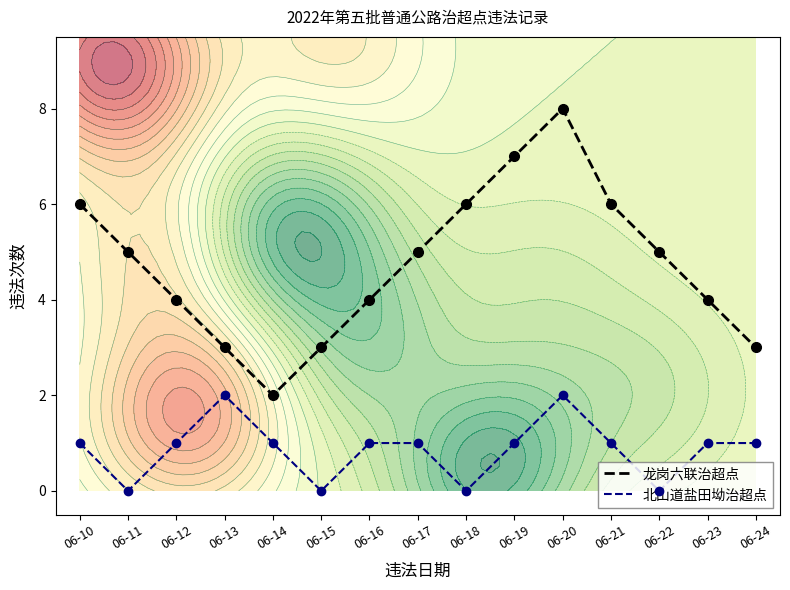

Between 06-23 and 06-16, which is larger?

06-23